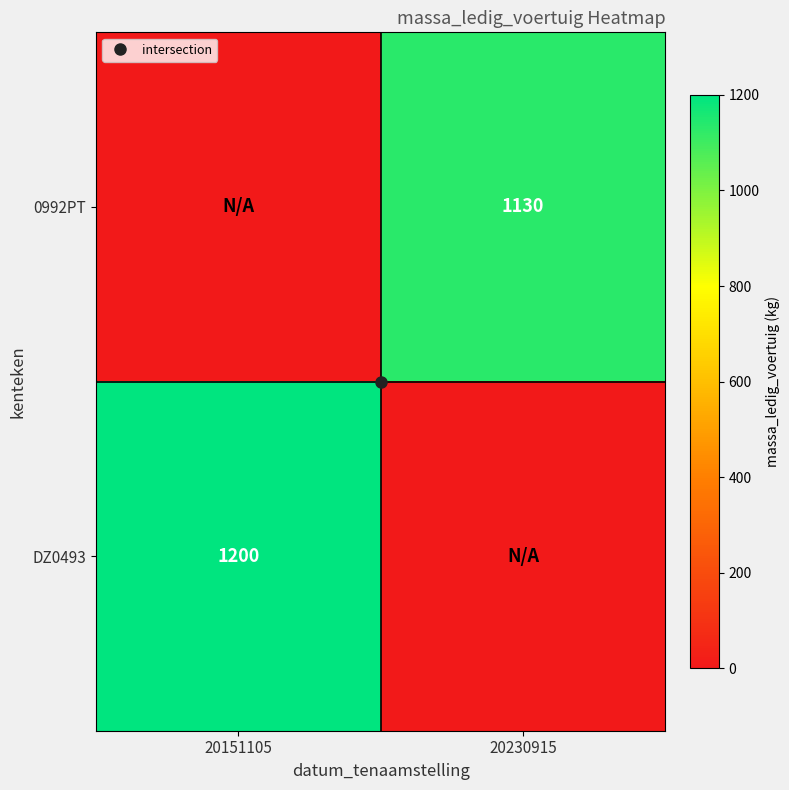

Rank the series at 20151105 from highest to lowest value.

DZ0493, 0992PT